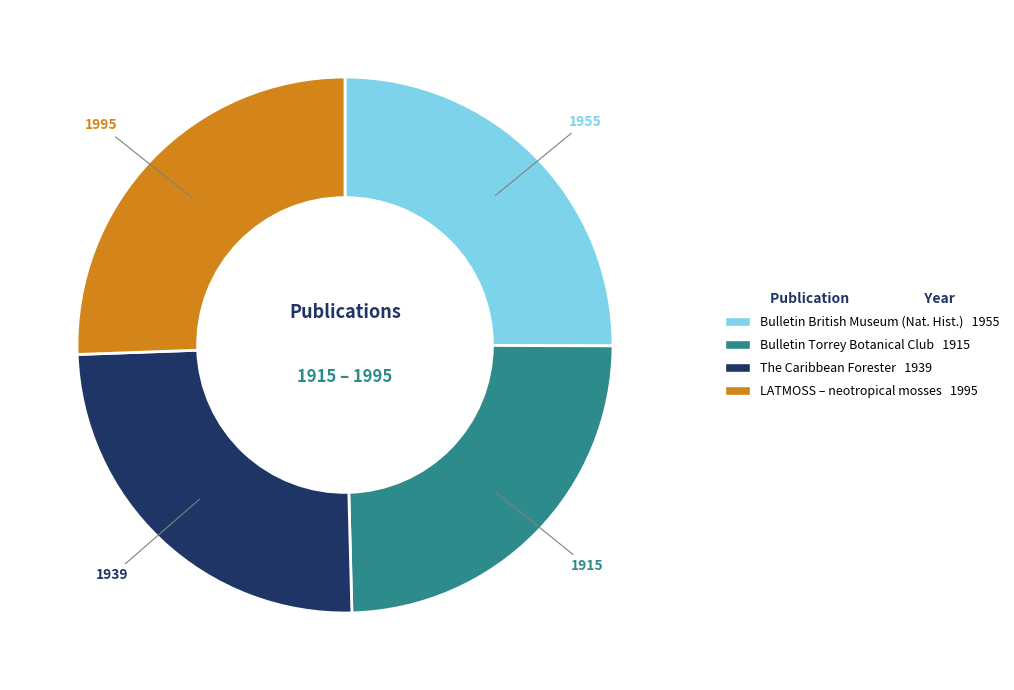

Is there any slice that represents more than half of the pie?

No